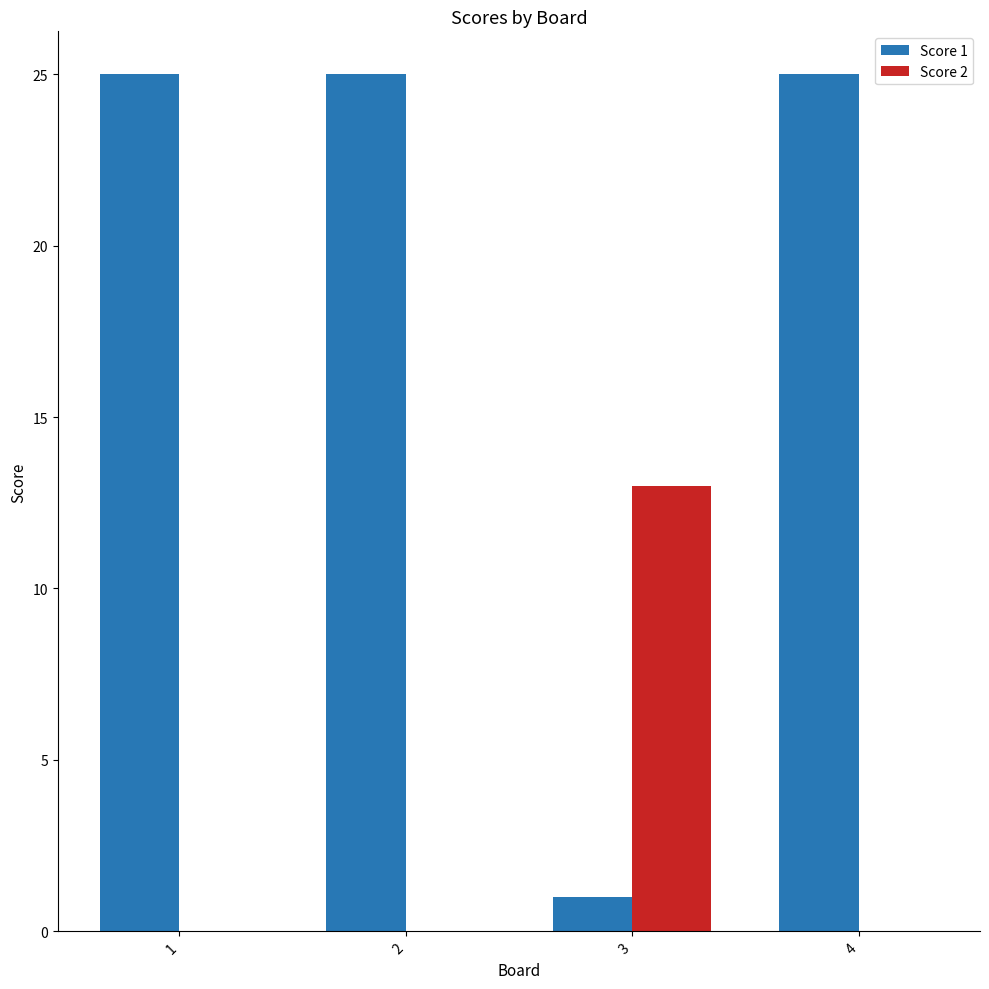

Reading right to left, extract all data points from this chart.

Score 1: 25	1	25	25
Score 2: 0	13	0	0